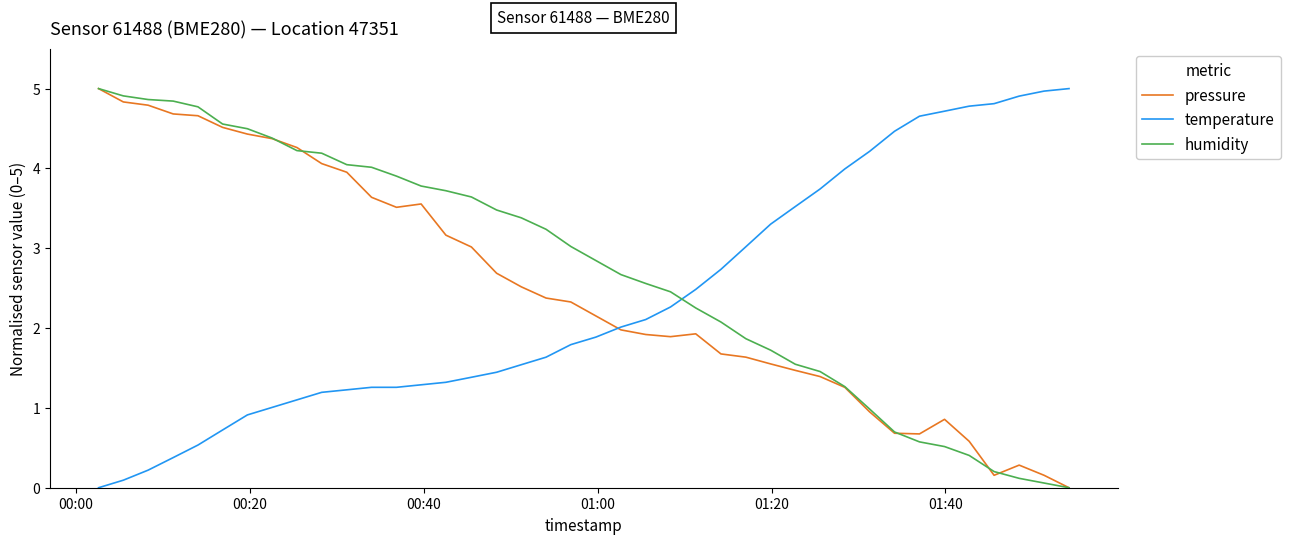

At how many categories does at least one series exceed 1?

40